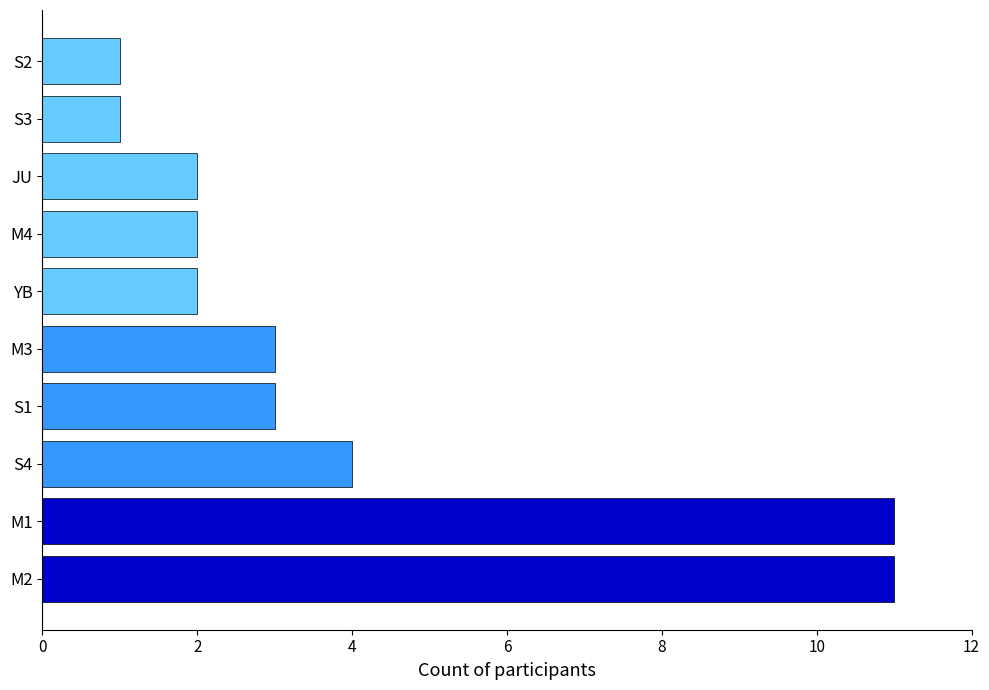

Reading bottom to top, extract all data points from this chart.

M2=11	M1=11	S4=4	S1=3	M3=3	YB=2	M4=2	JU=2	S3=1	S2=1